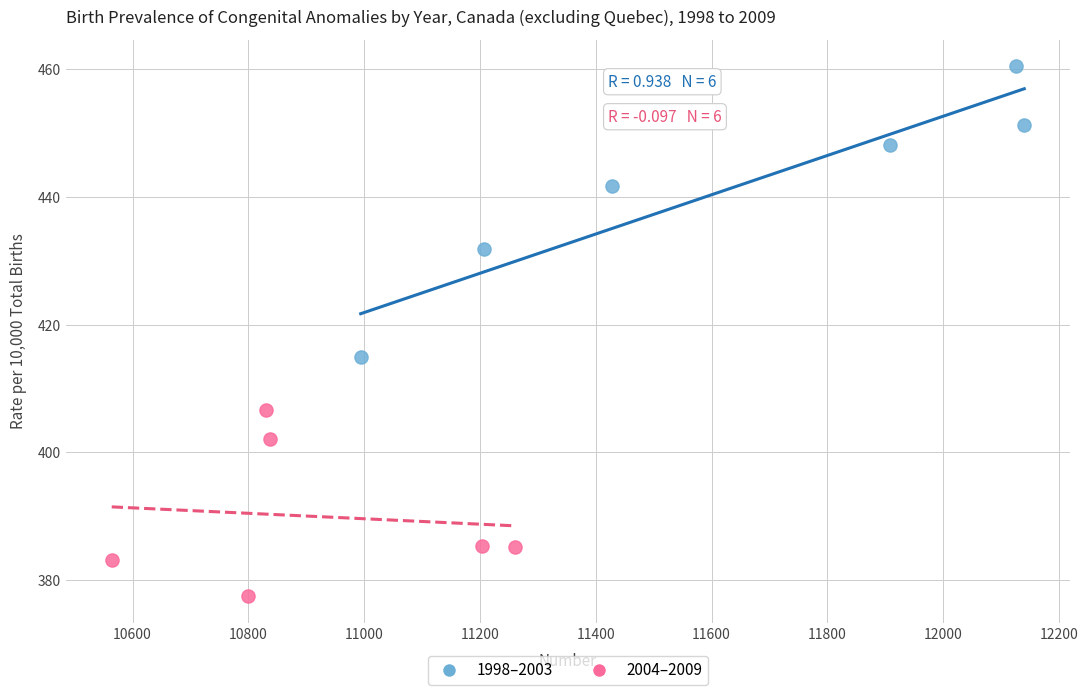

Which series reaches the maximum Y coordinate?

1998–2003